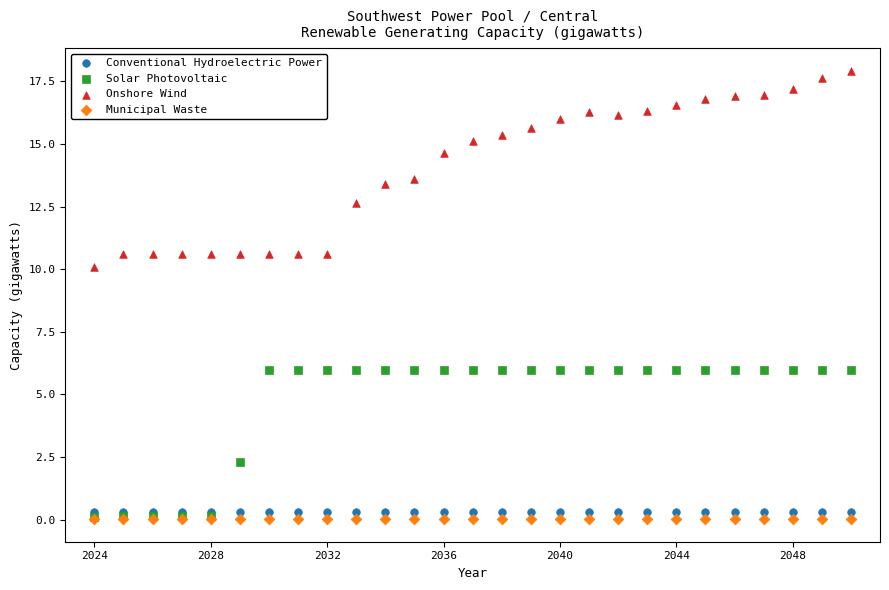

Which series has the widest spread of Y values?

Onshore Wind